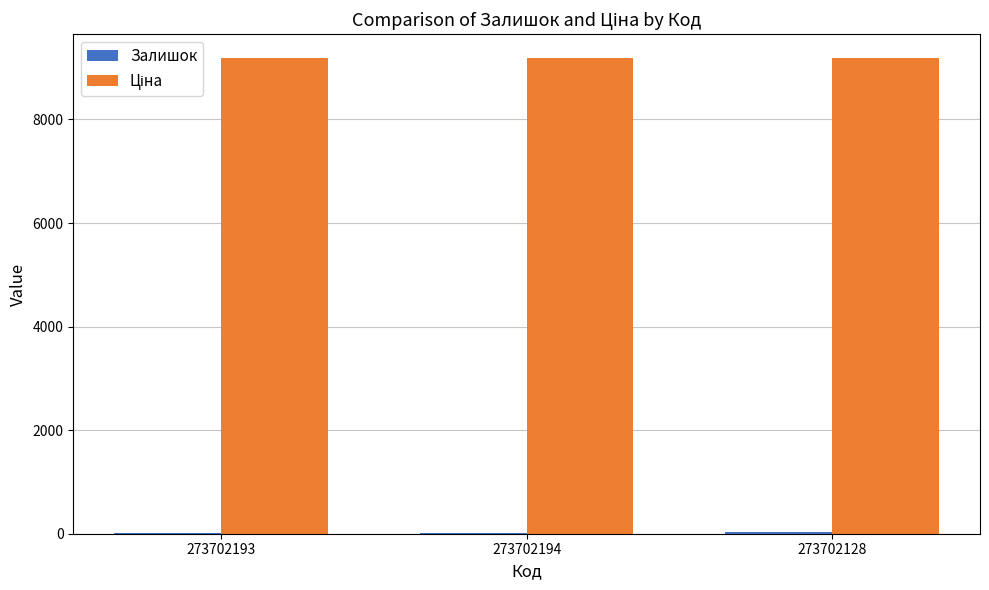

What is the greatest value displayed?

9185.9